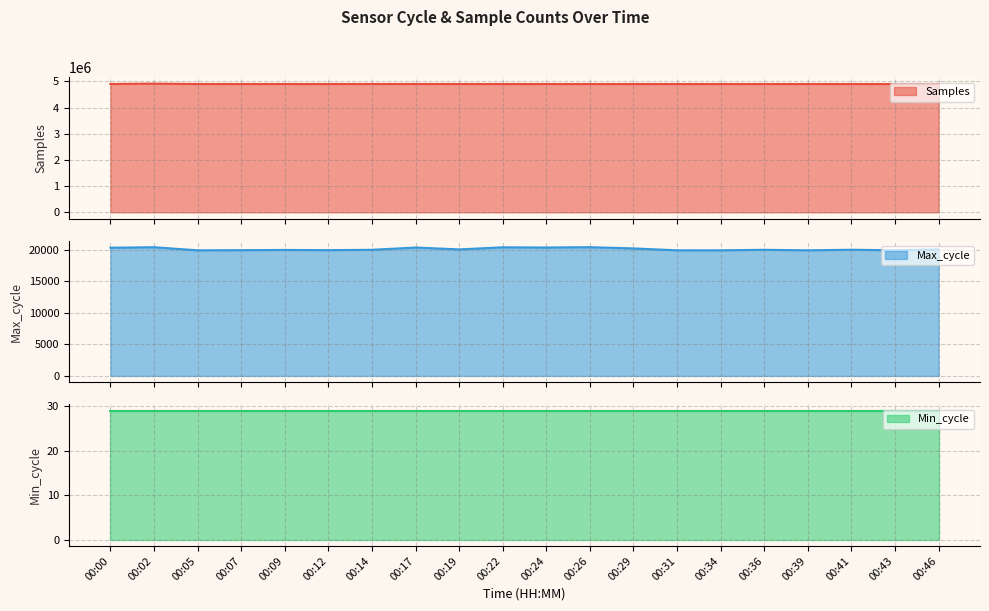

Rank the categories by Max_cycle value from highest to lowest.

00:26, 00:02, 00:22, 00:24, 00:17, 00:00, 00:29, 00:19, 00:46, 00:41, 00:14, 00:36, 00:09, 00:12, 00:07, 00:31, 00:43, 00:05, 00:34, 00:39